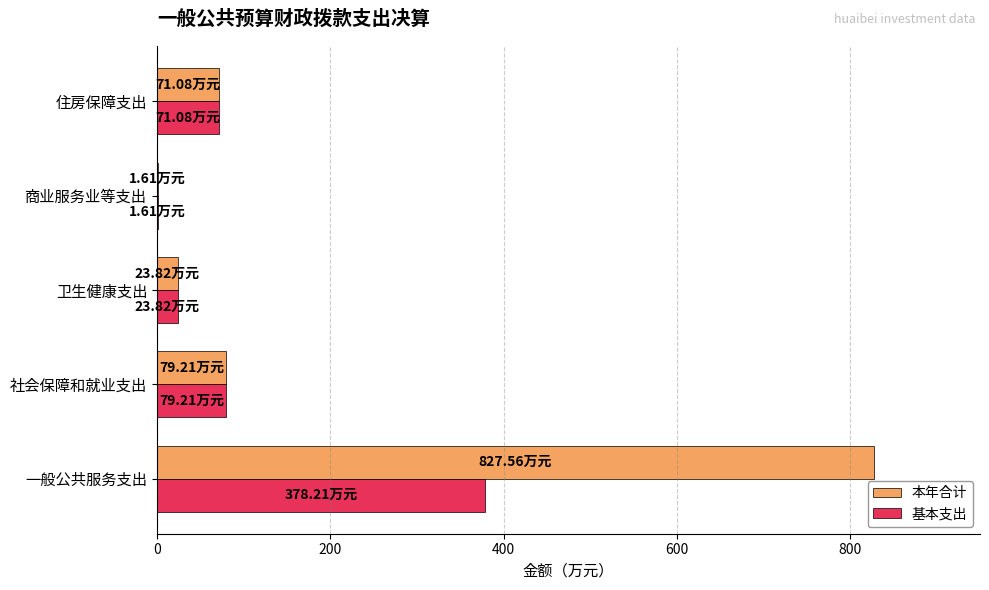

Which series has the largest total across all categories?

本年合计